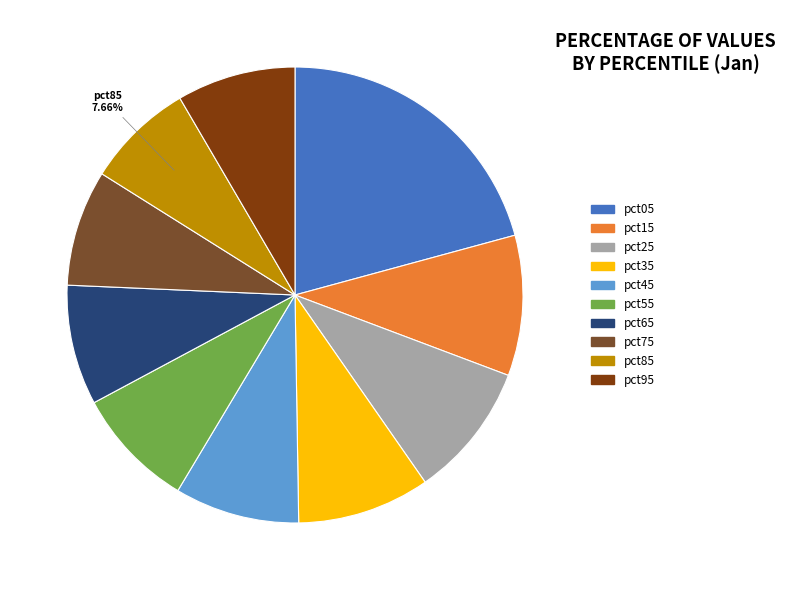

Is pct75 the majority of the pie?

No